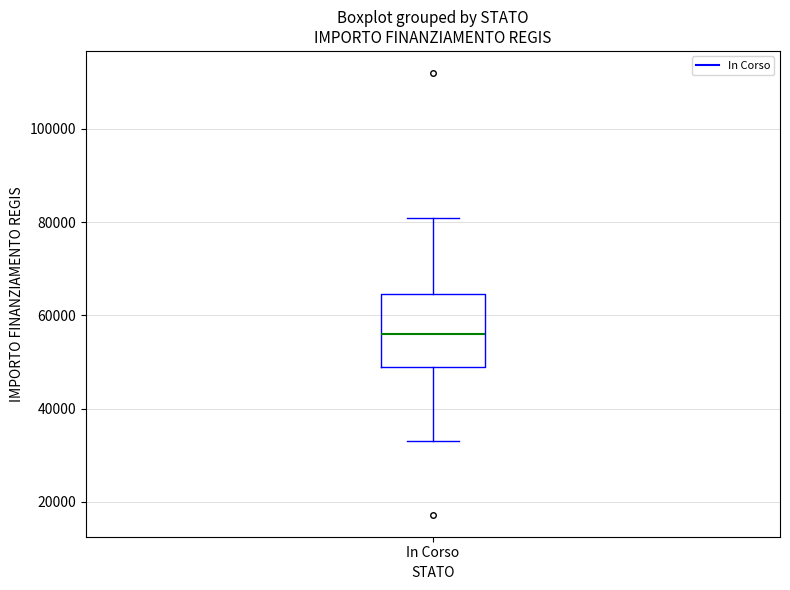

Read this box plot against the y-axis: the position of the median line, the range covered by the box, and the ends of both whiskers. The values are not printed on the chart, so give them approximately, as read against the axis.

median 56000, box 50000 to 64000, whiskers 32000 to 80000